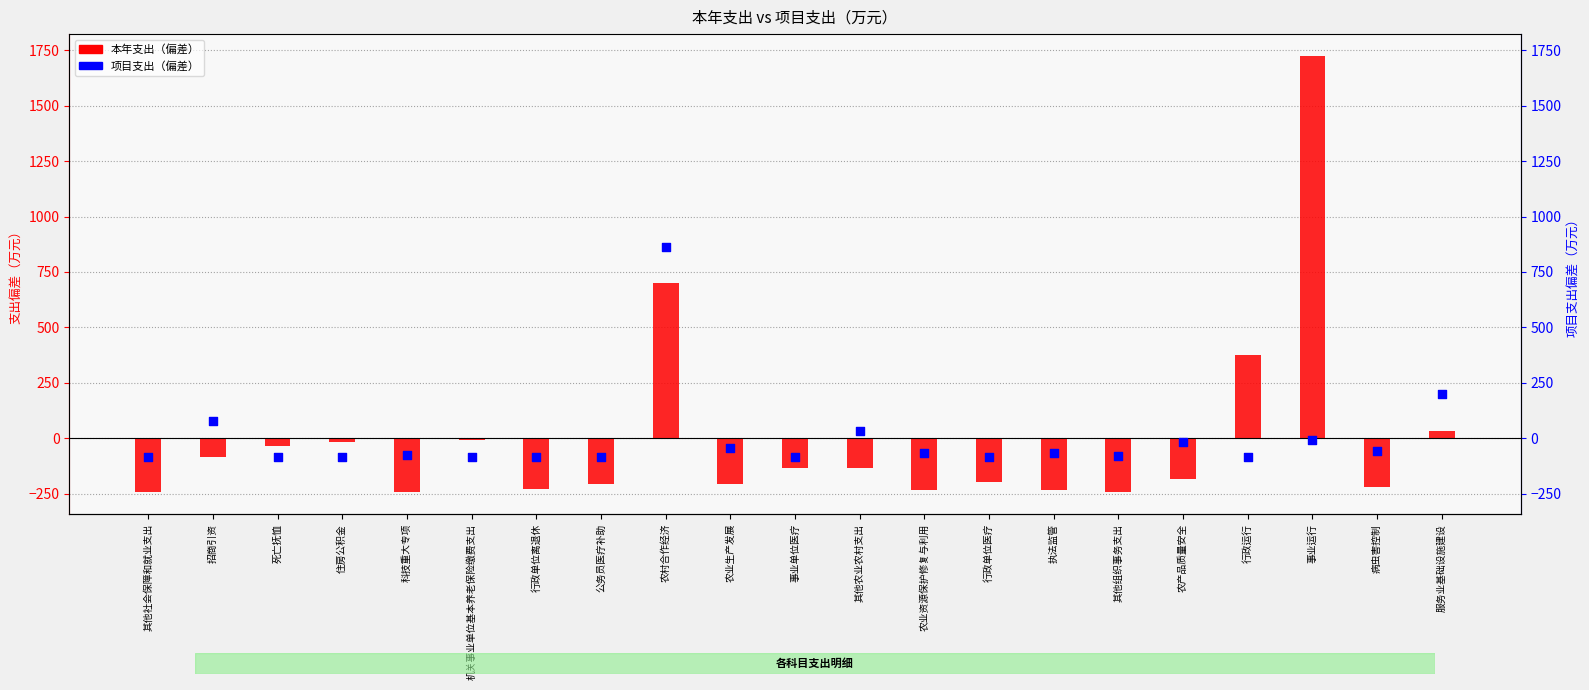

Which series has the largest total across all categories?

项目支出（偏差）